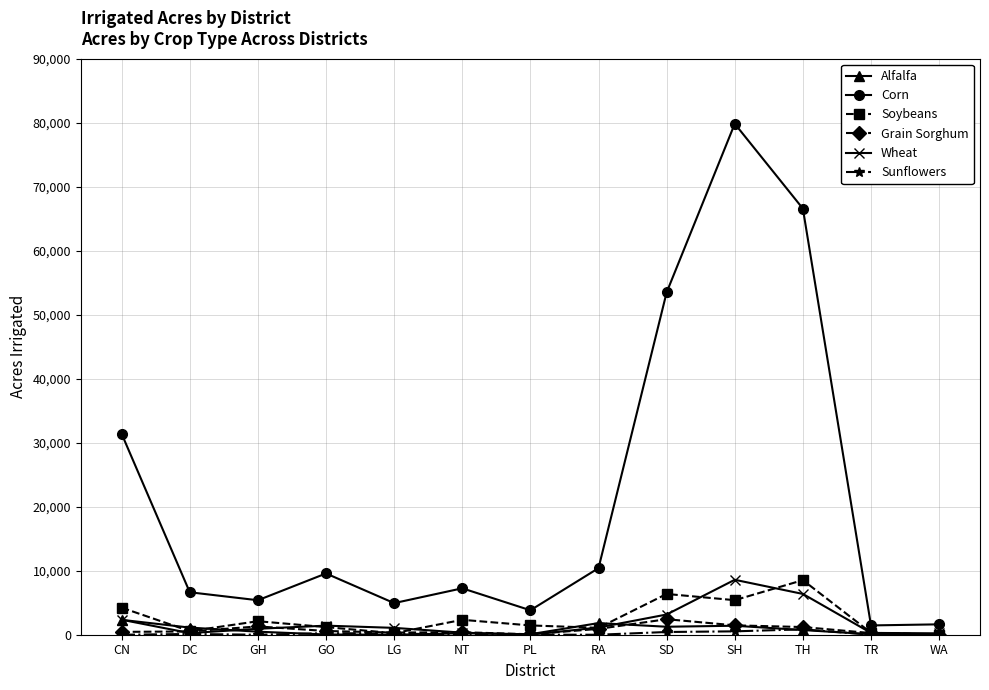

How many lines are shown in the chart?

6